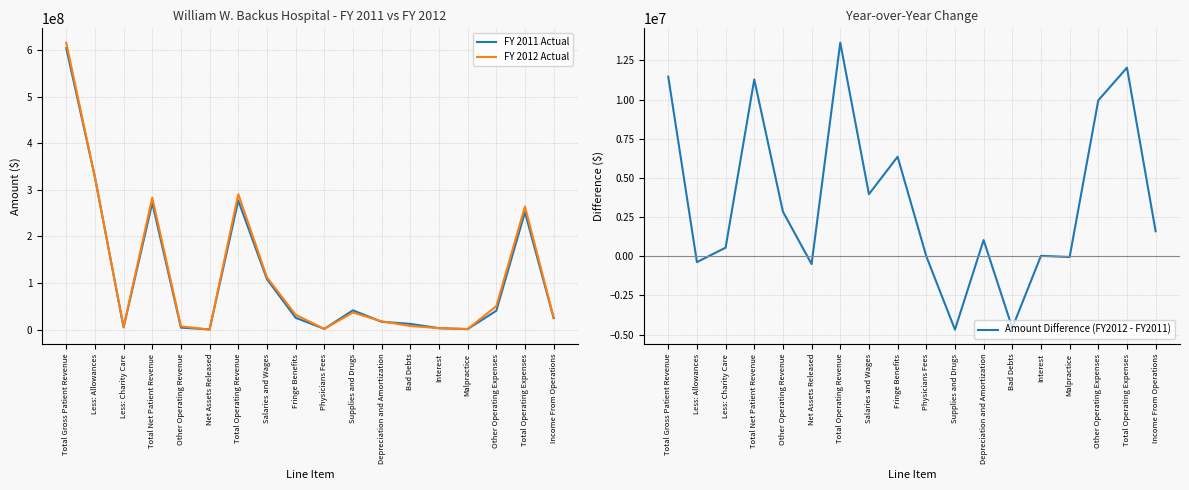

How many lines are shown in the chart?

3